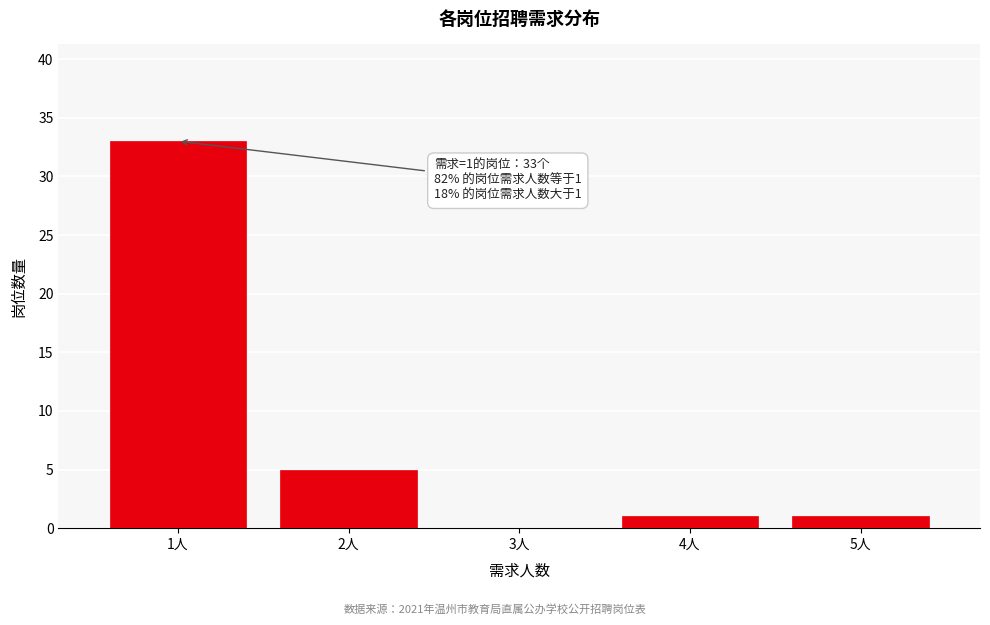

Reading right to left, extract all data points from this chart.

5人=1	4人=1	3人=0	2人=5	1人=33